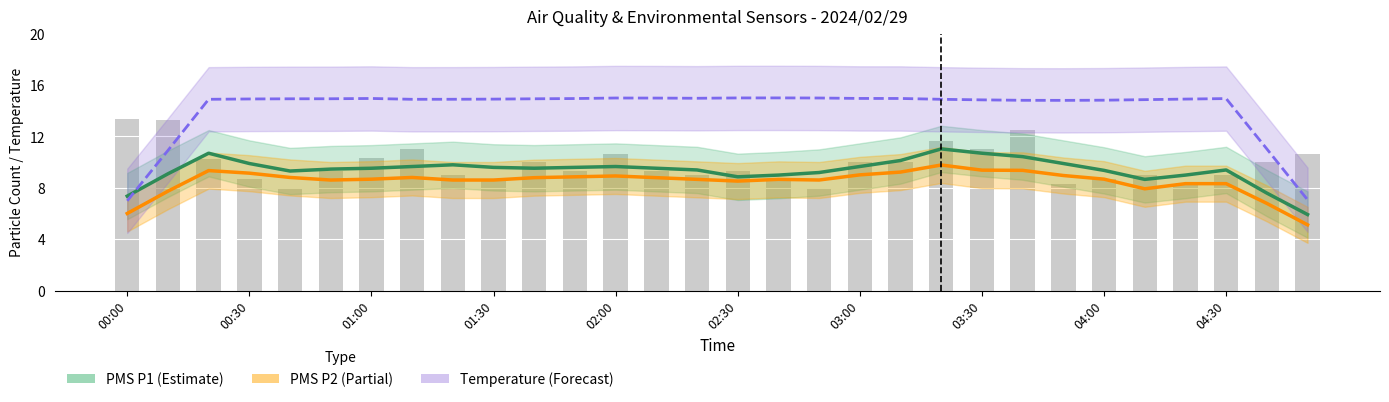

The value of Temperature (scaled) at 17 is 23.6. True or false?

False